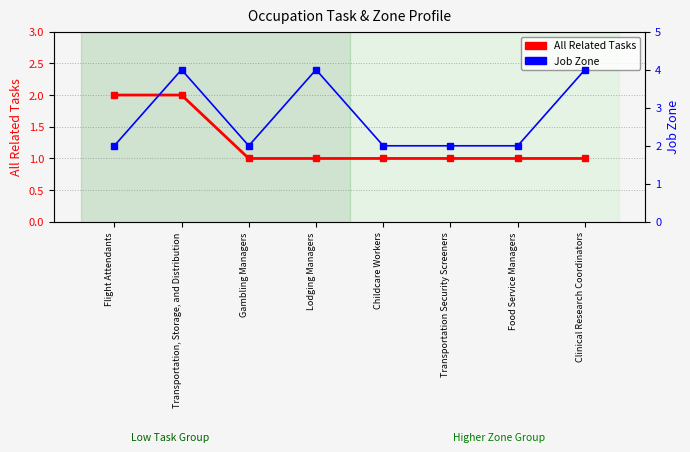

Between Transportation, Storage, and Distribution and Lodging Managers, which series saw the biggest shift?

All Related Tasks